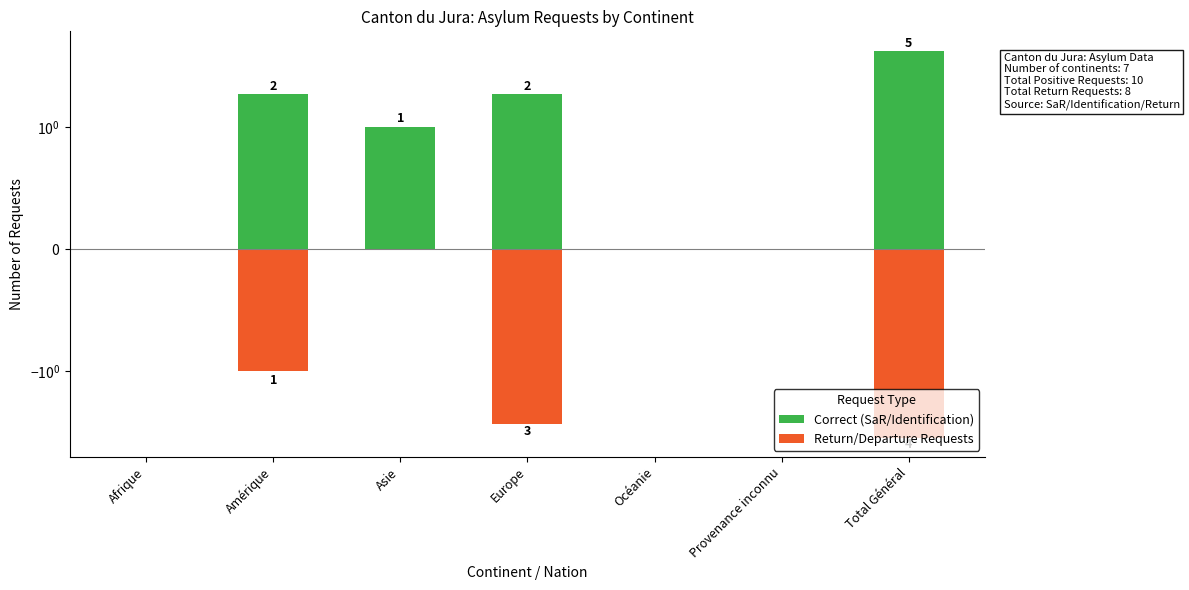

Which category has the lowest value across all series?

Total Général